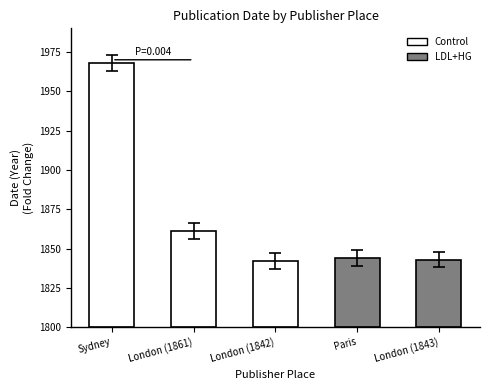

Which has a higher value, London (1843) or Paris?

Paris